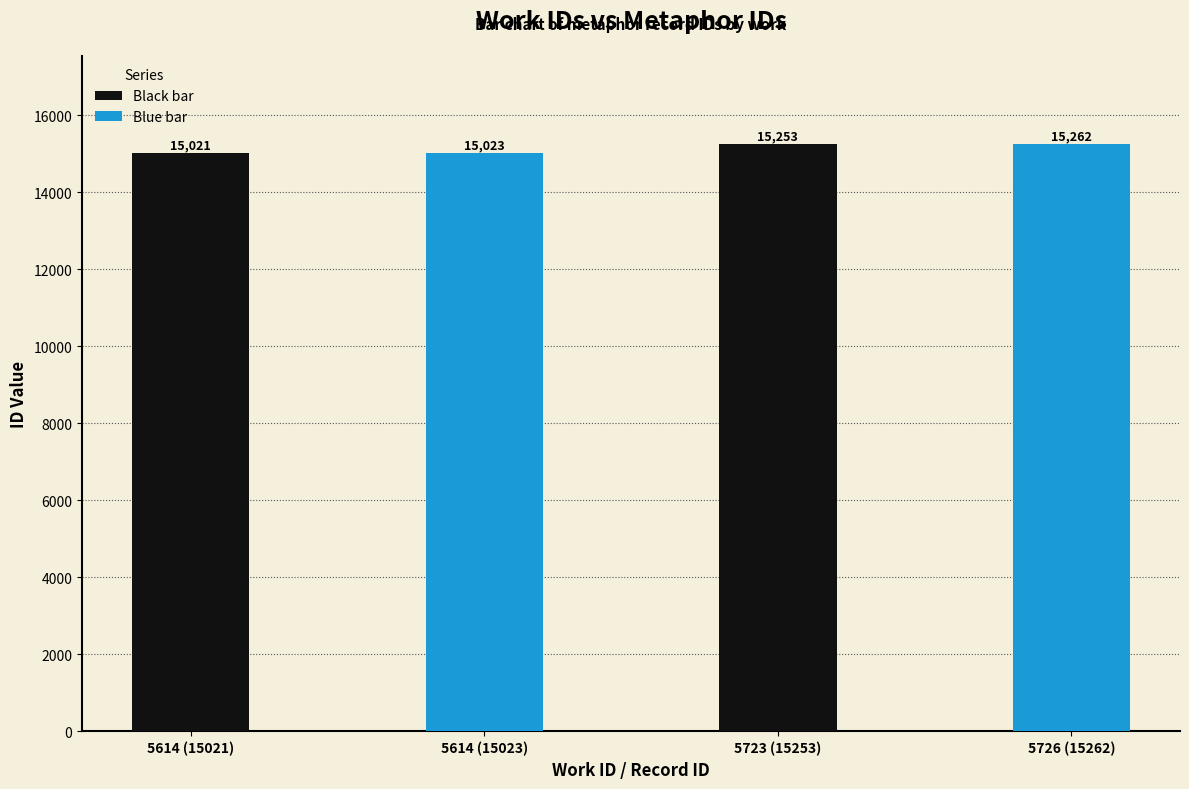

Does the chart contain stacked bars?

No